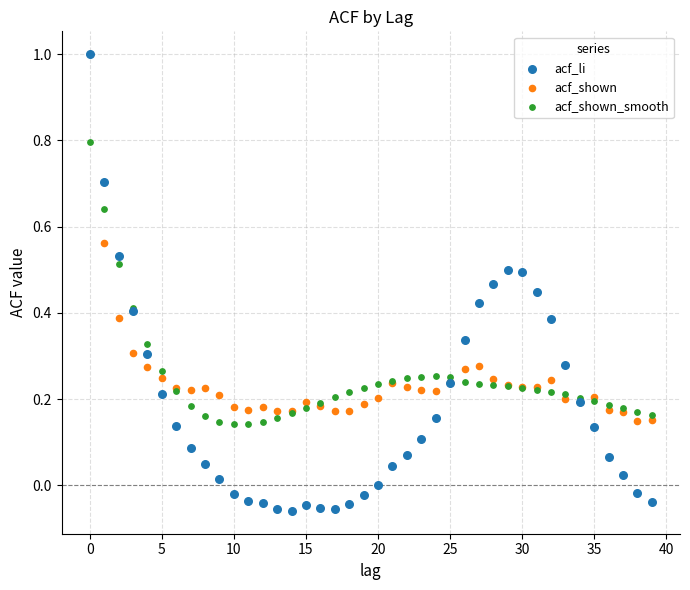

What are all the series names shown in the legend?

acf_li, acf_shown, acf_shown_smooth